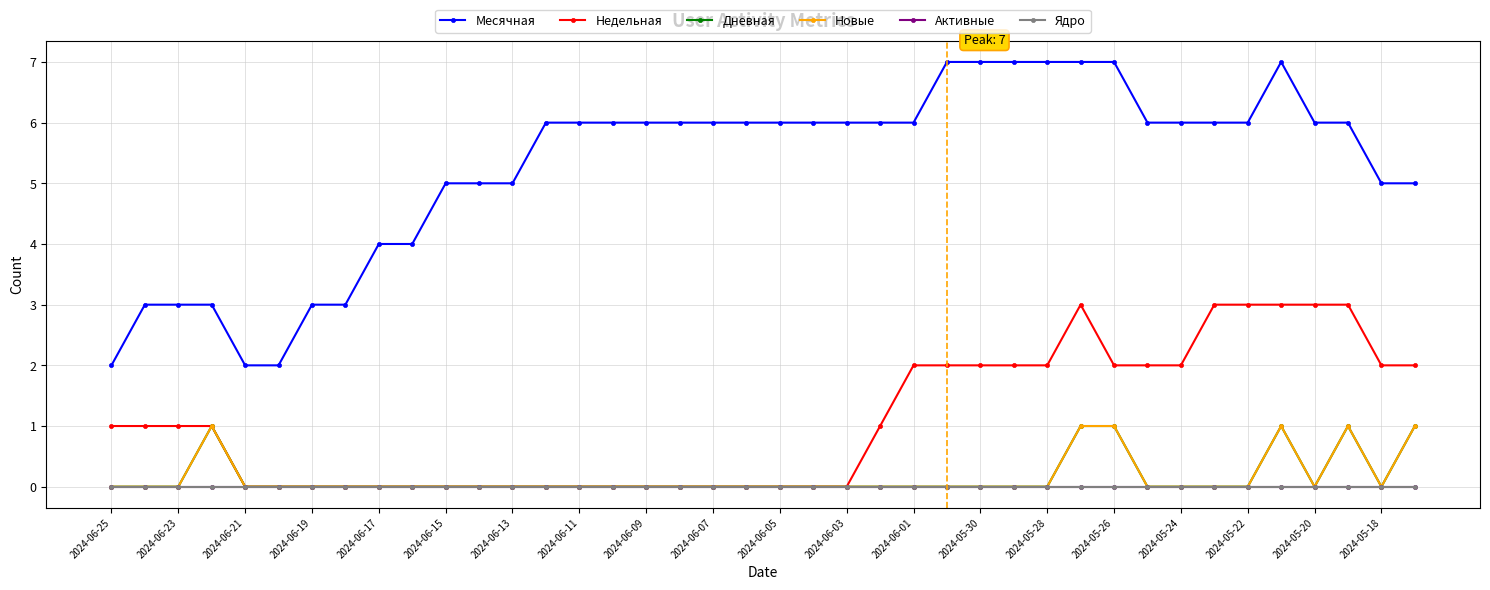

How many lines are shown in the chart?

6